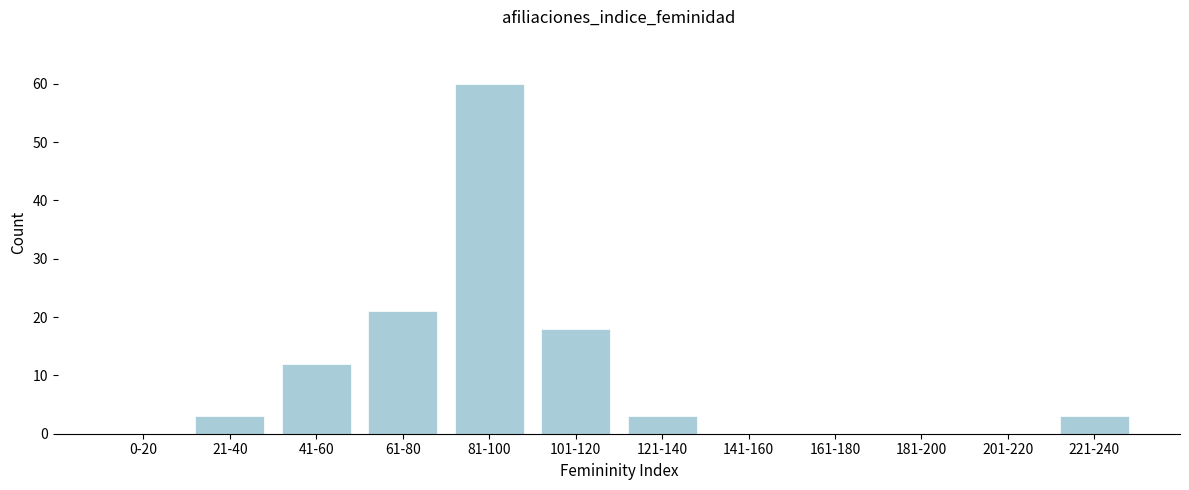

Reading left to right, transcribe all the data shown in this chart.

0-20=0	21-40=3	41-60=12	61-80=21	81-100=60	101-120=18	121-140=3	141-160=0	161-180=0	181-200=0	201-220=0	221-240=3